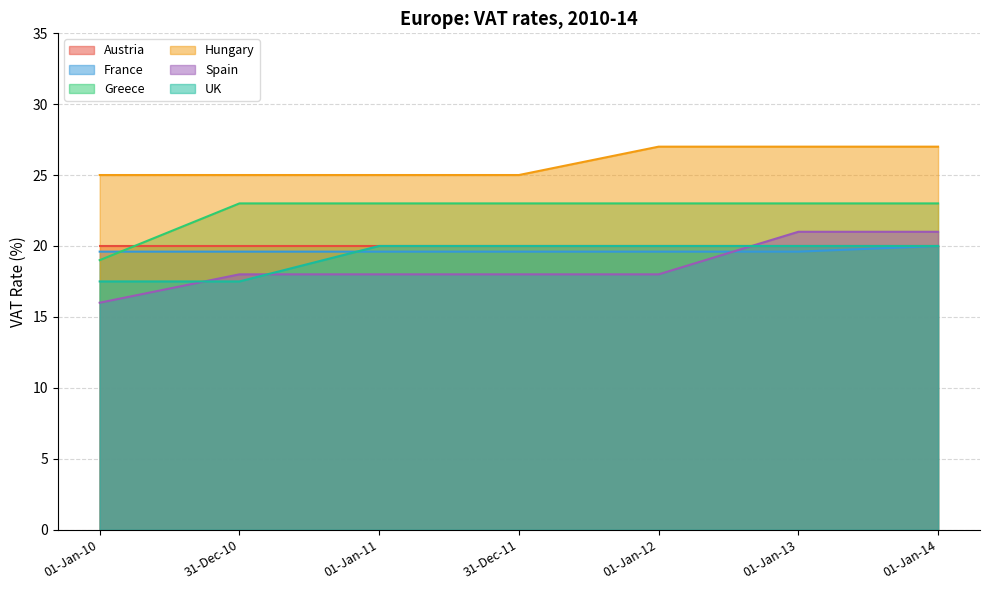

Which has a higher value, 01-Jan-14 or 01-Jan-10?

01-Jan-14